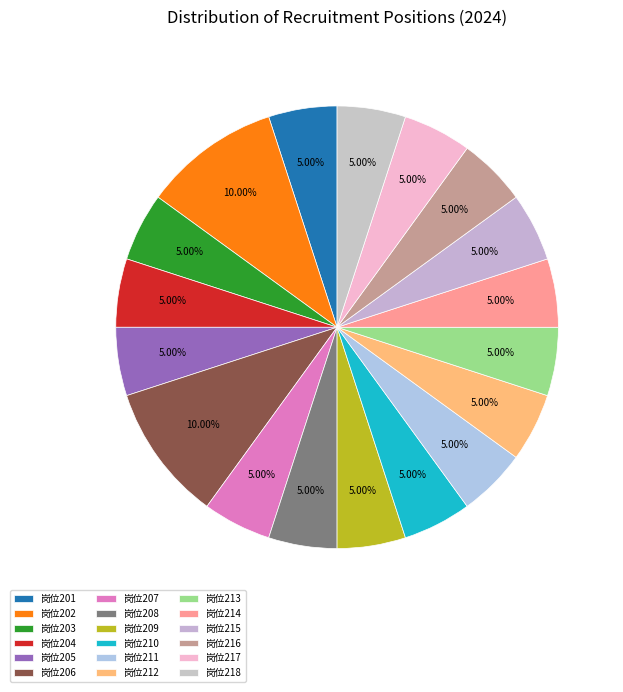

Which slice is the smallest?

201